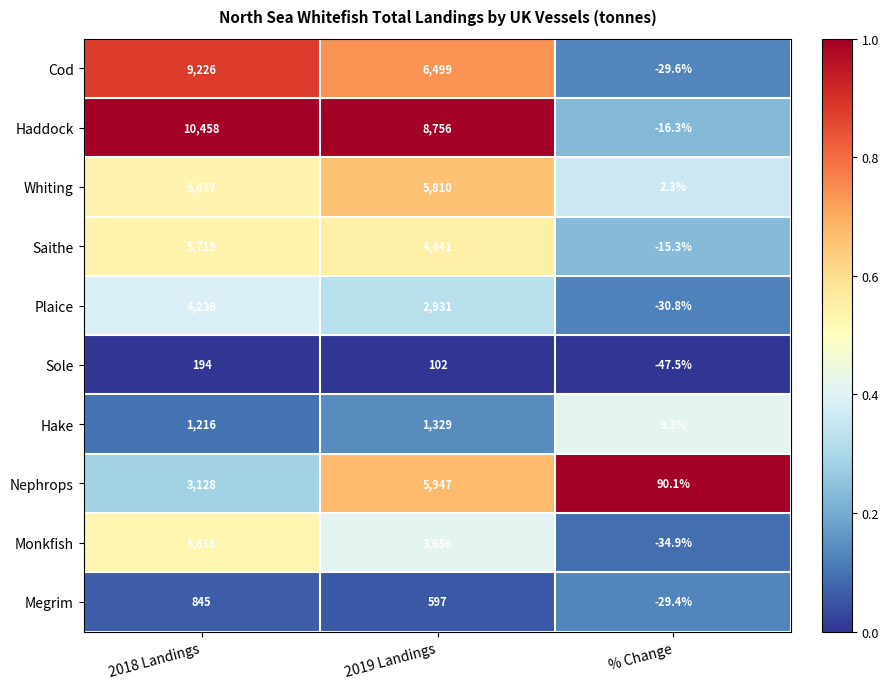

What is the maximum value shown in the chart?

10458.0